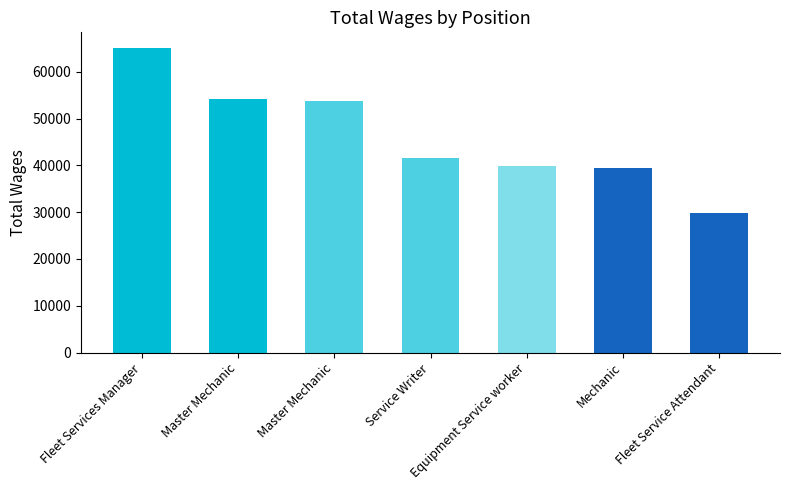

How many bars are there in total?

7